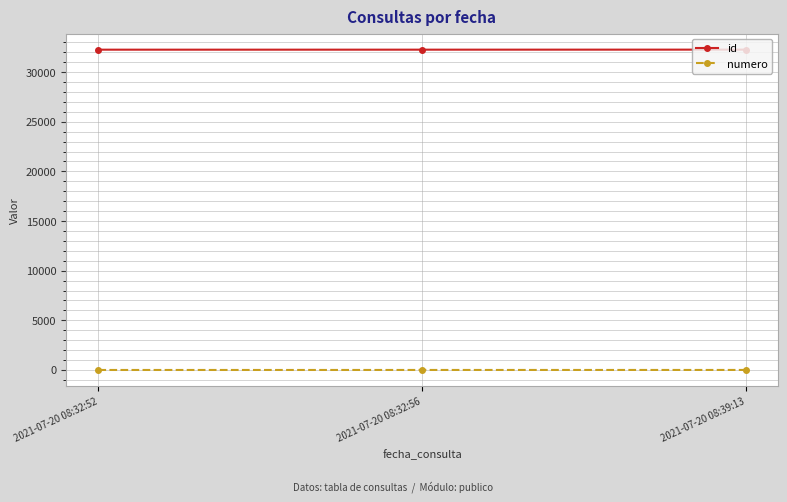

At 2021-07-20 08:39:13, list the series in order from smallest to largest.

numero, id